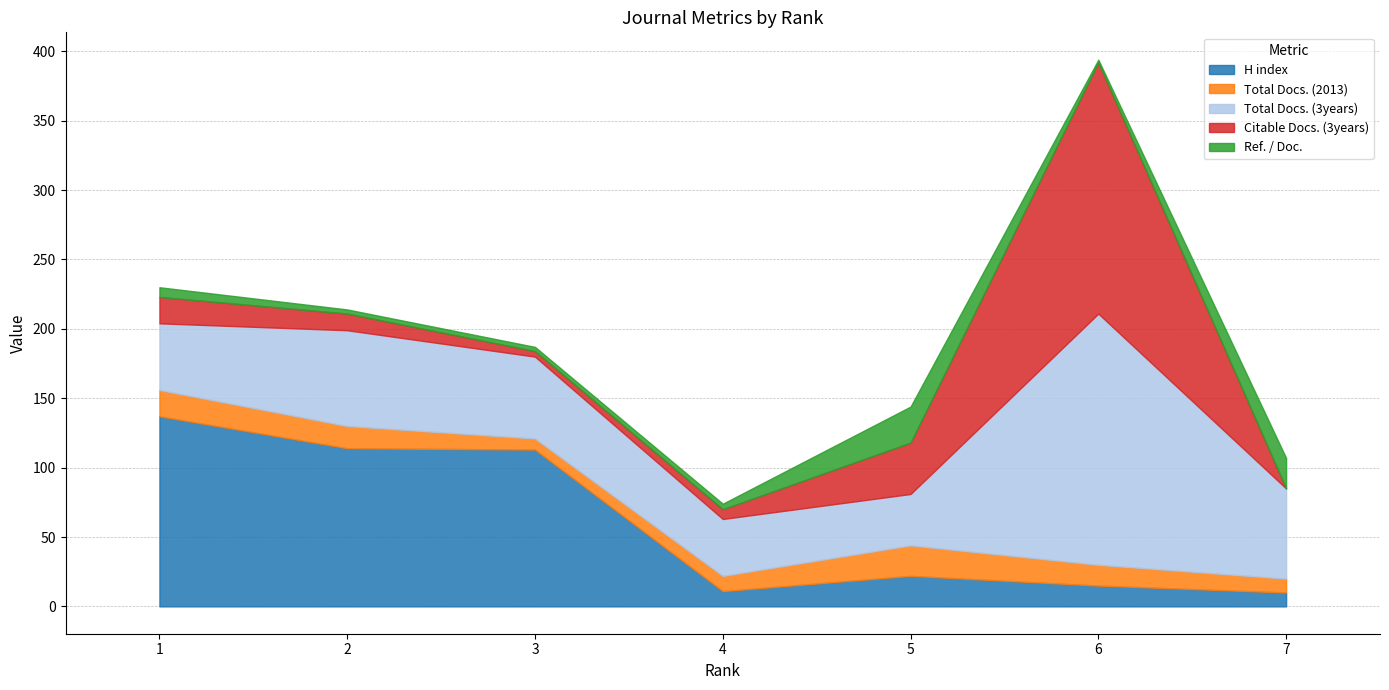

What is the average value of the Citable Docs. (3years) series?

37